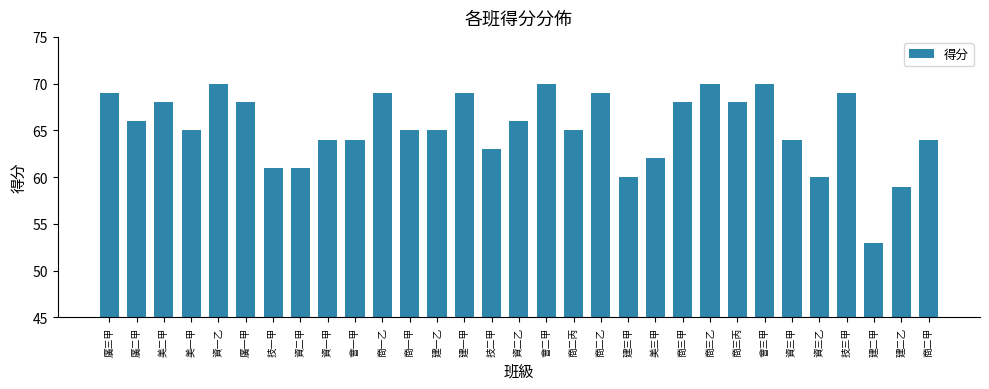

What position from the left is 技一甲?

7